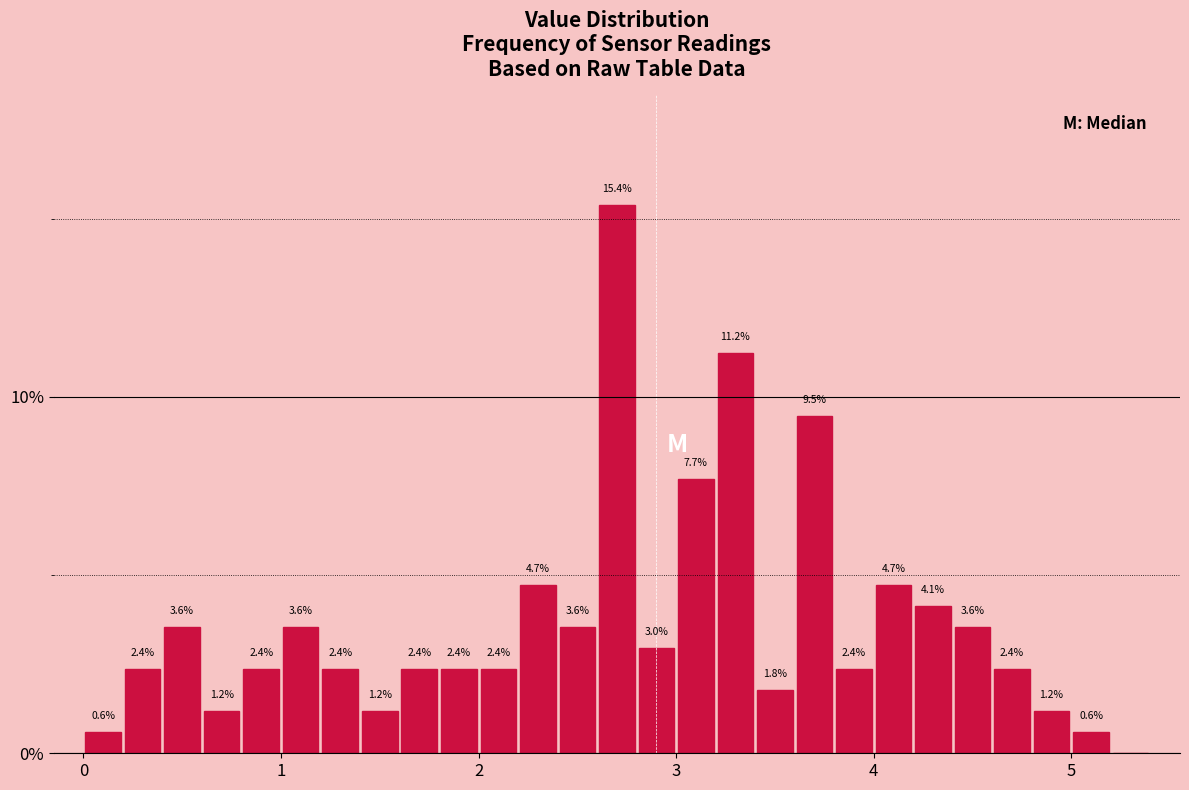

Around what value on the x-axis is the tallest bar? Give the approximate position of its centre, as read against the axis.

2.7